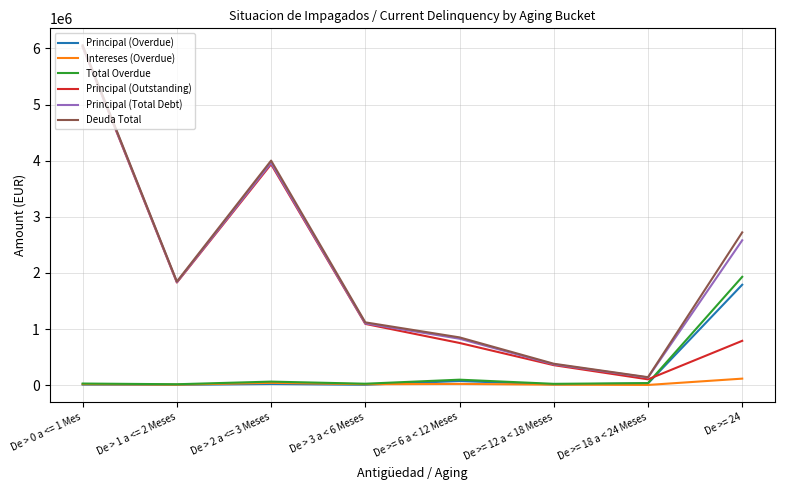

At which category is the sum across all series the highest?

De > 0 a <= 1 Mes